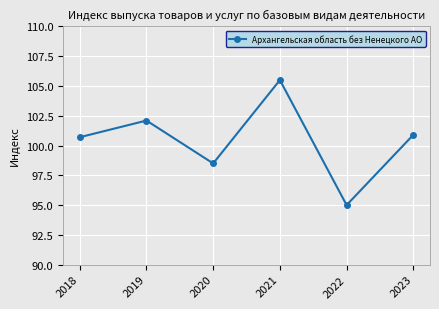

What is the sum of the values at 2020 and 2021?

204.0